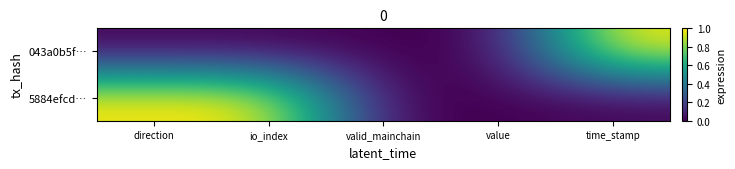

At how many categories does at least one series exceed 0?

3